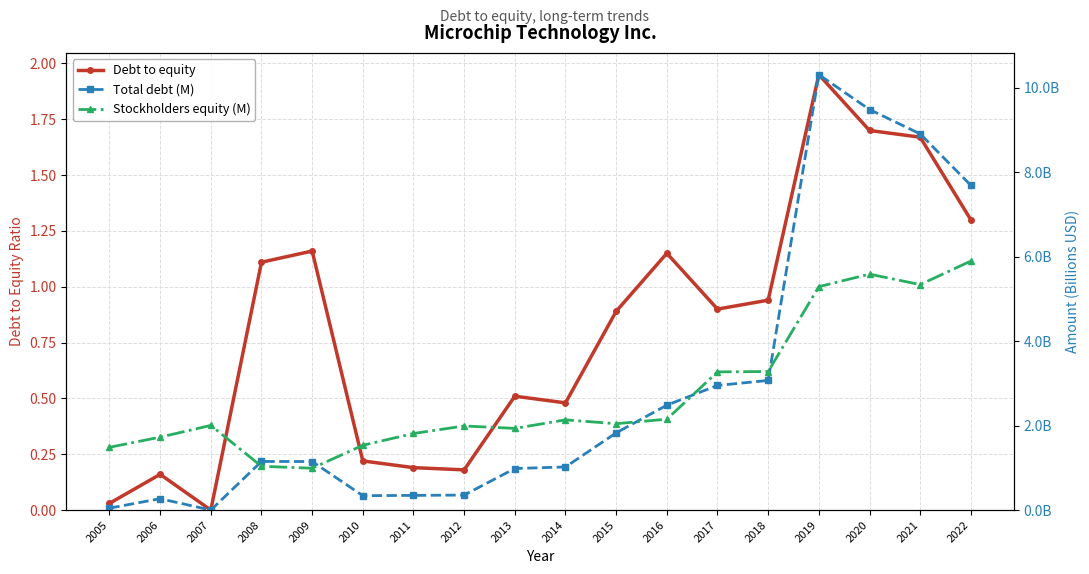

True or false: Stockholders equity (M) has more than 1 points higher than both neighbors.

True